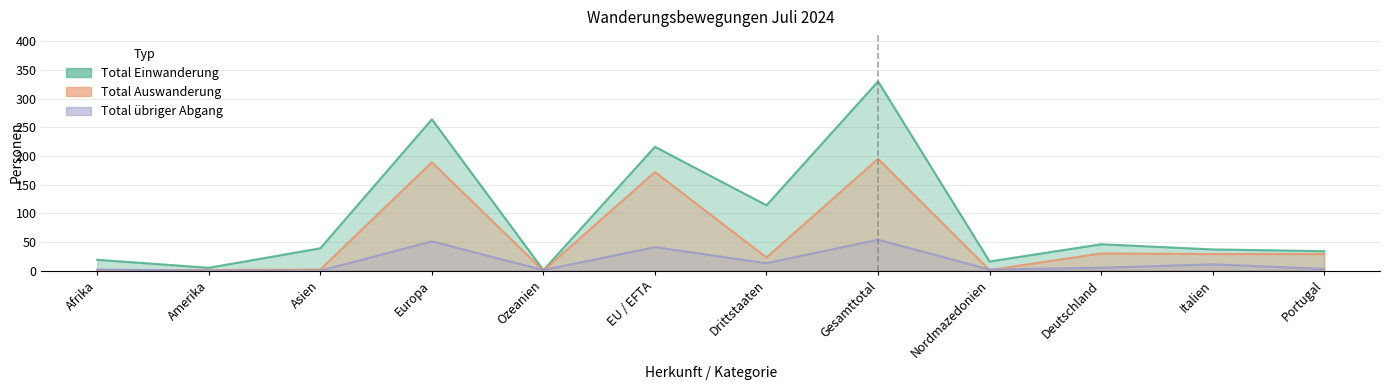

What is the difference between the Total Auswanderung values at Deutschland and Nordmazedonien?

29